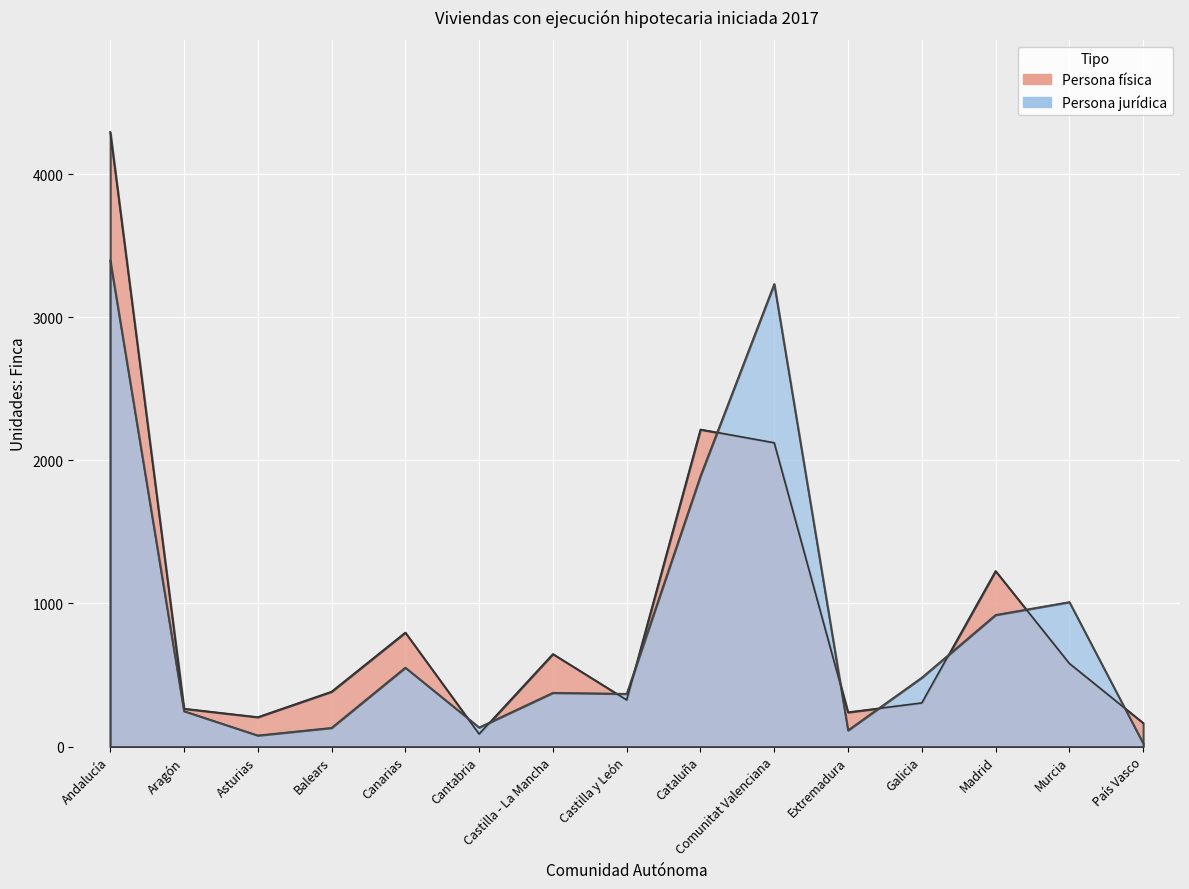

What is the value of the Persona física point at the 12th from the left?

305